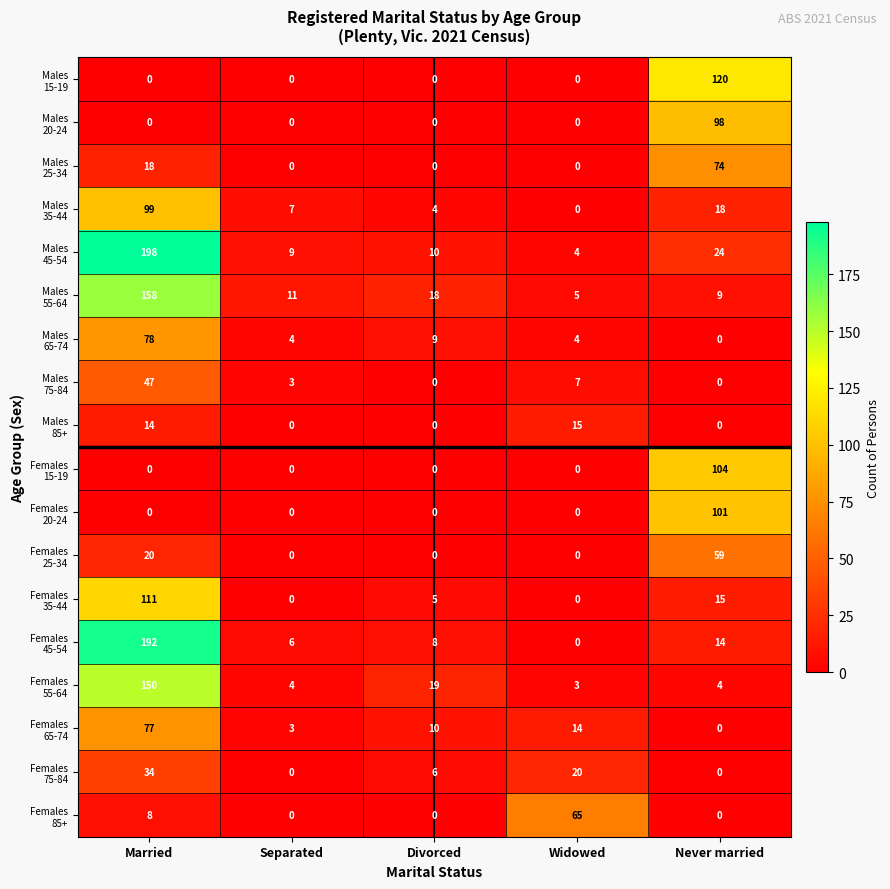

What is the spread (max minus min) of values at Never married?

120